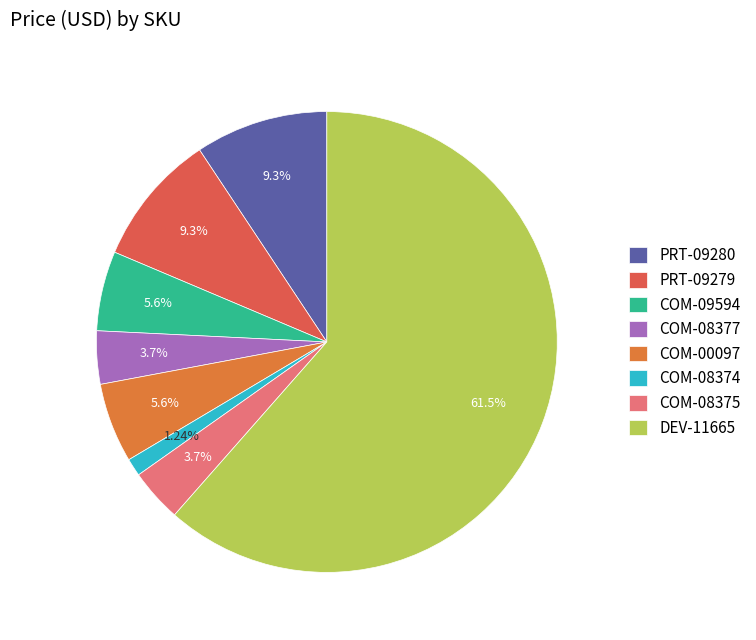

To the nearest percent, what percentage of the pie is DEV-11665?

61%